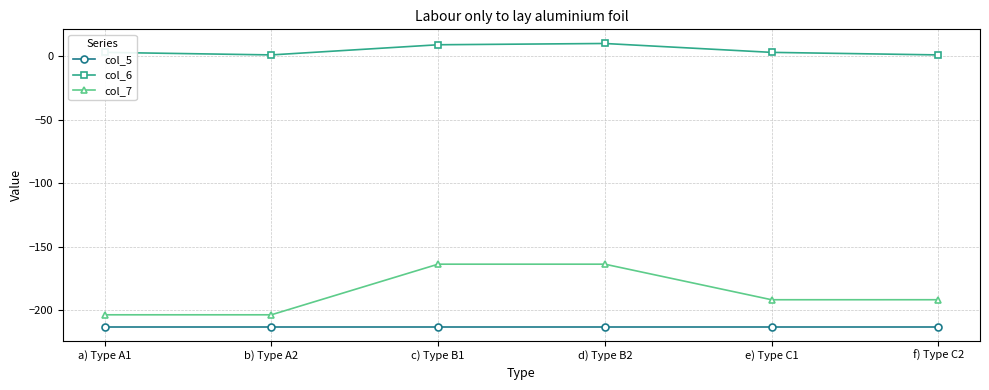

What is the label of the 5th point from the left?

e) Type C1